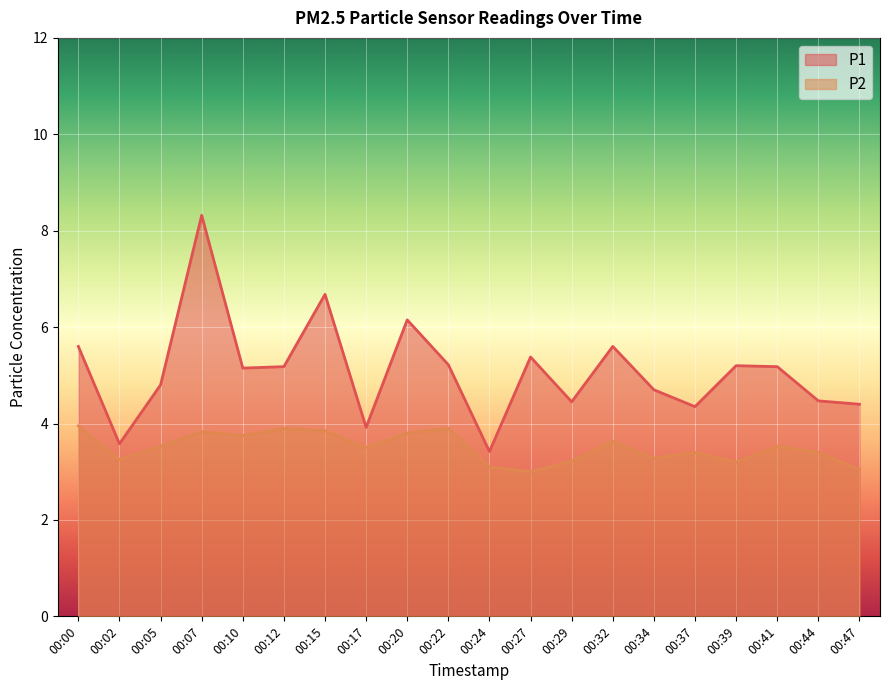

How many data points in P1 are above 5?

11